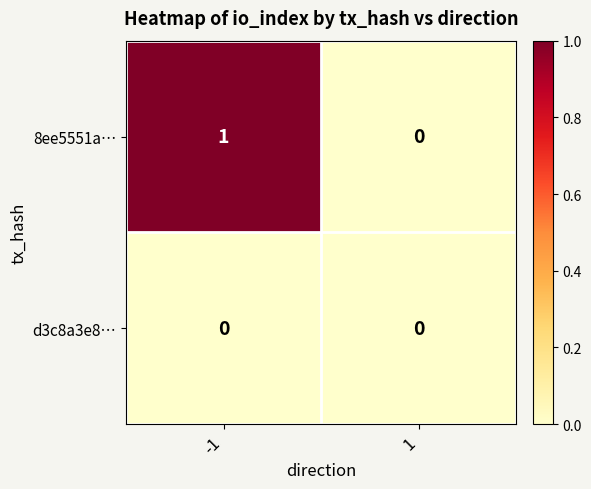

Reading left to right, list all the values displayed in this chart.

8ee5551a…: -1=1	1=0
d3c8a3e8…: -1=0	1=0